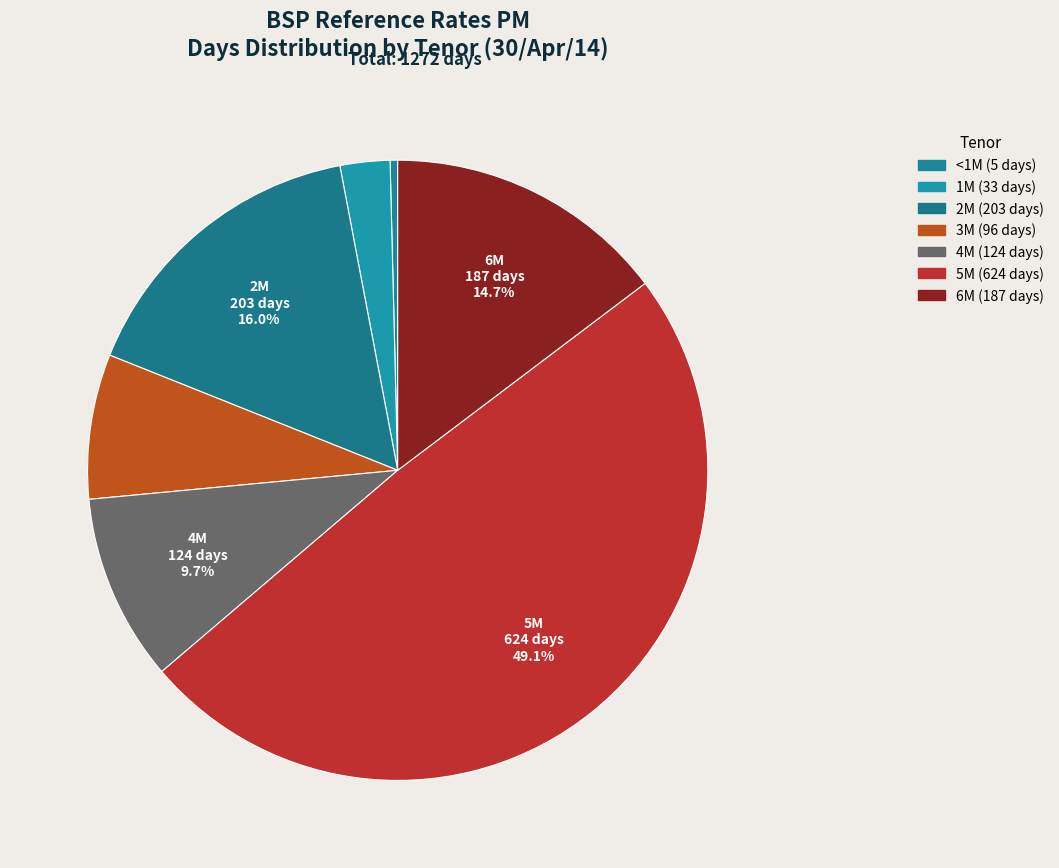

How many segments does this pie chart have?

7